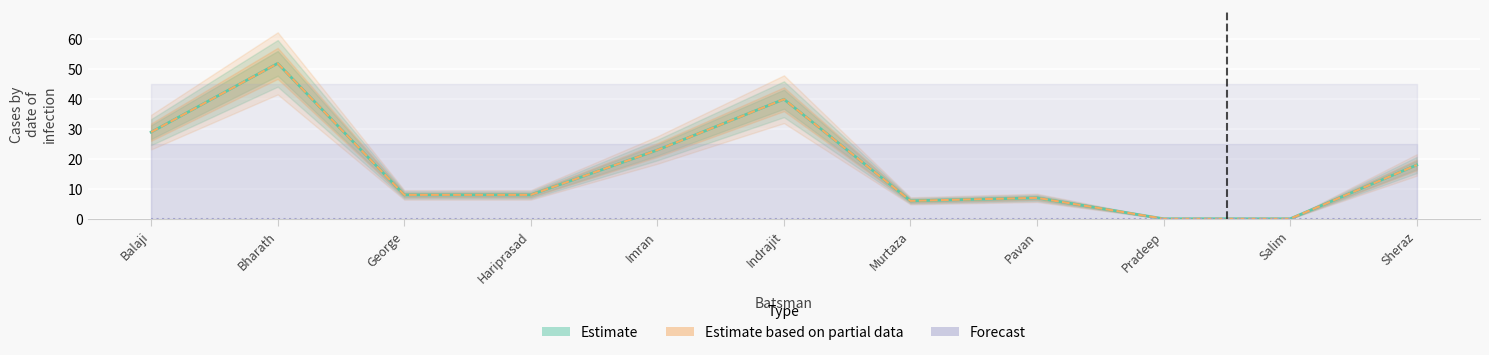

What are all the series names shown in the legend?

Estimate, Estimate based on partial data, Forecast